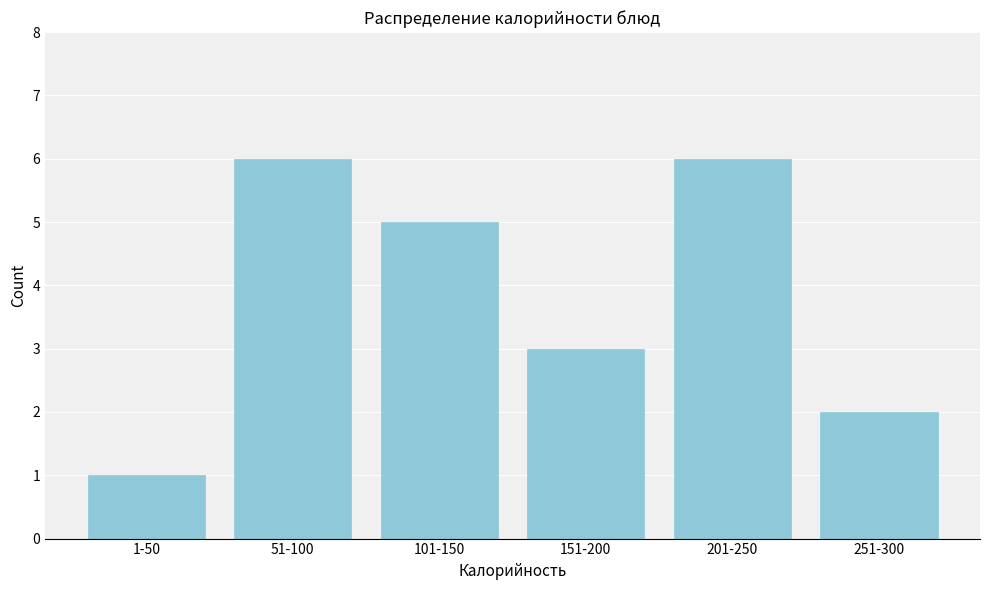

Reading right to left, transcribe all the data shown in this chart.

251-300=2	201-250=6	151-200=3	101-150=5	51-100=6	1-50=1